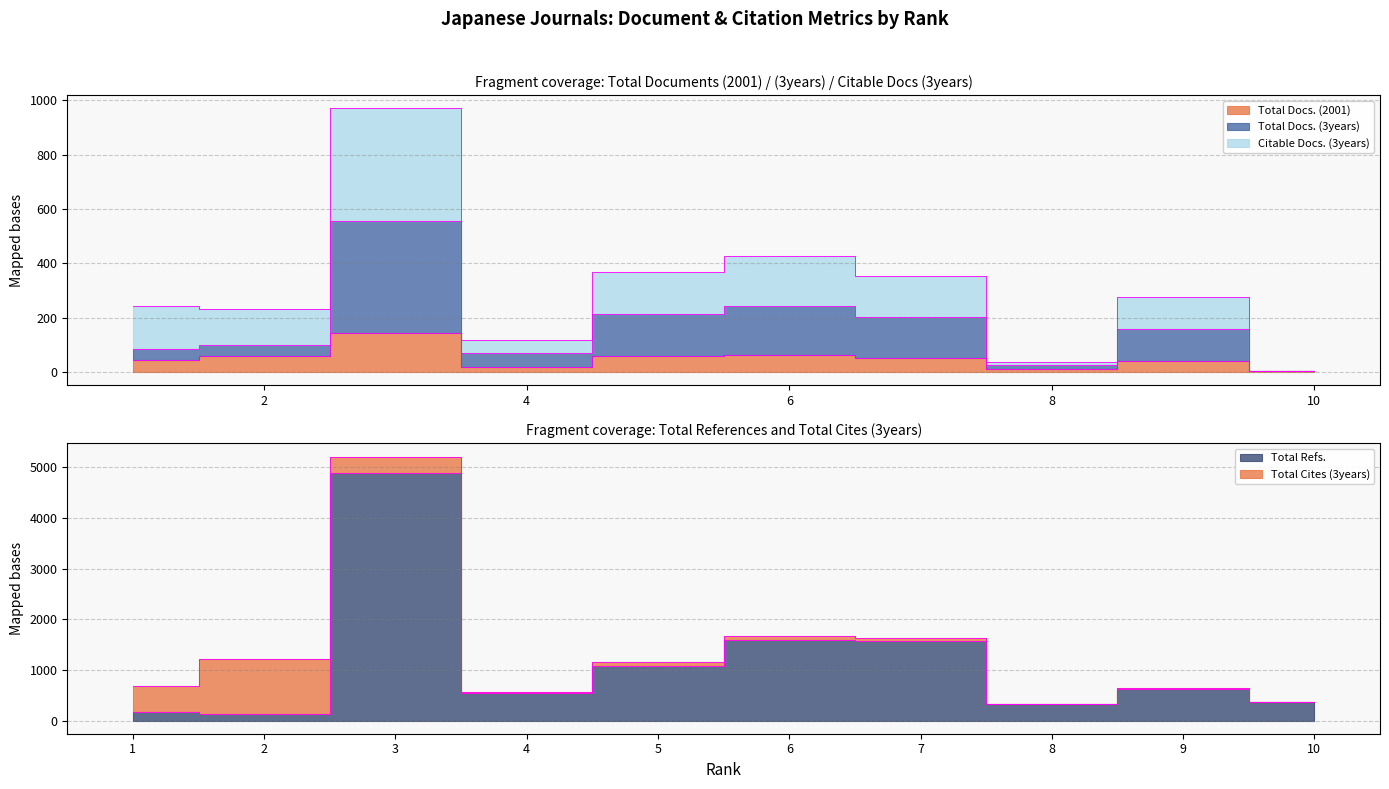

True or false: Total Refs. and Total Docs. (2001) intersect in this chart.

False